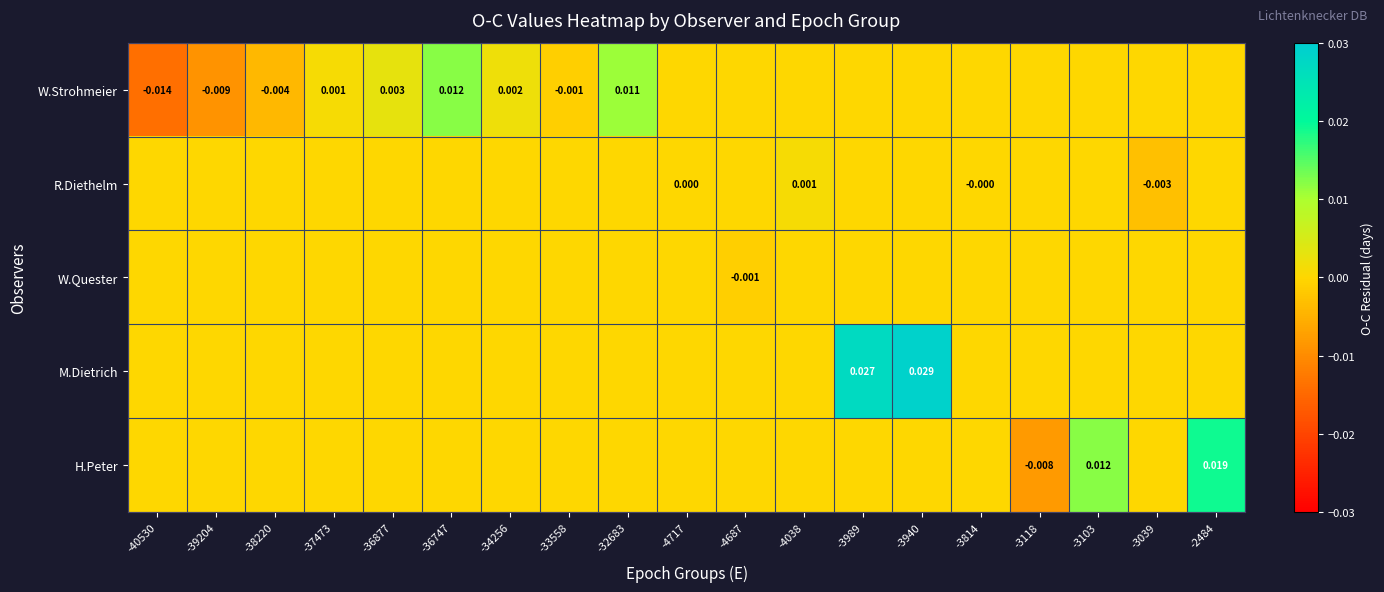

Which category has the lowest value across all series?

-40530